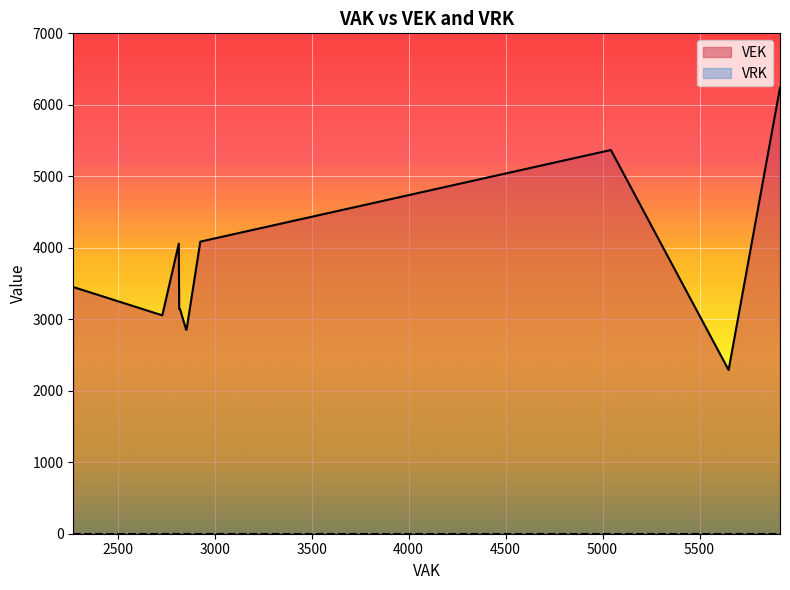

List the series in order of their peak value, highest first.

VEK, VRK